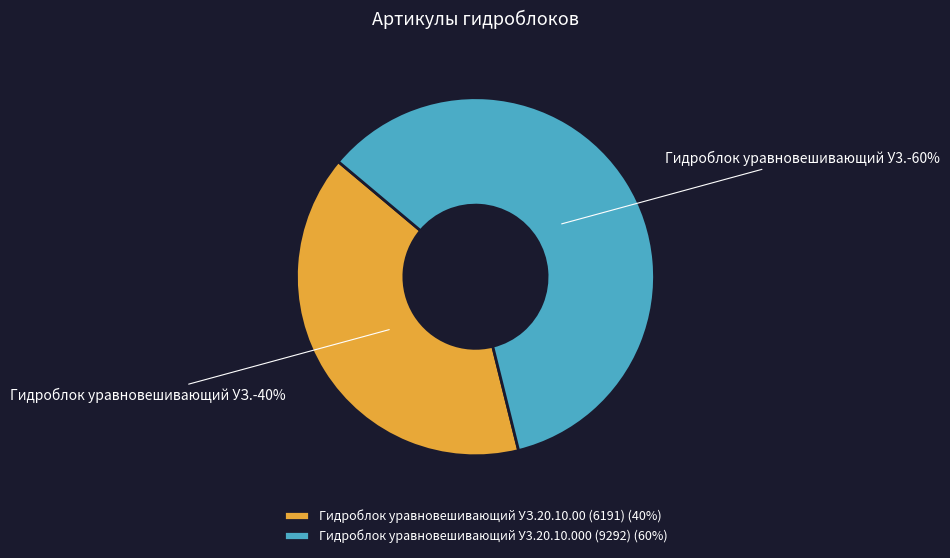

Which category has the smallest portion of the pie?

Гидроблок уравновешивающий УЗ.20.10.00 (6191)